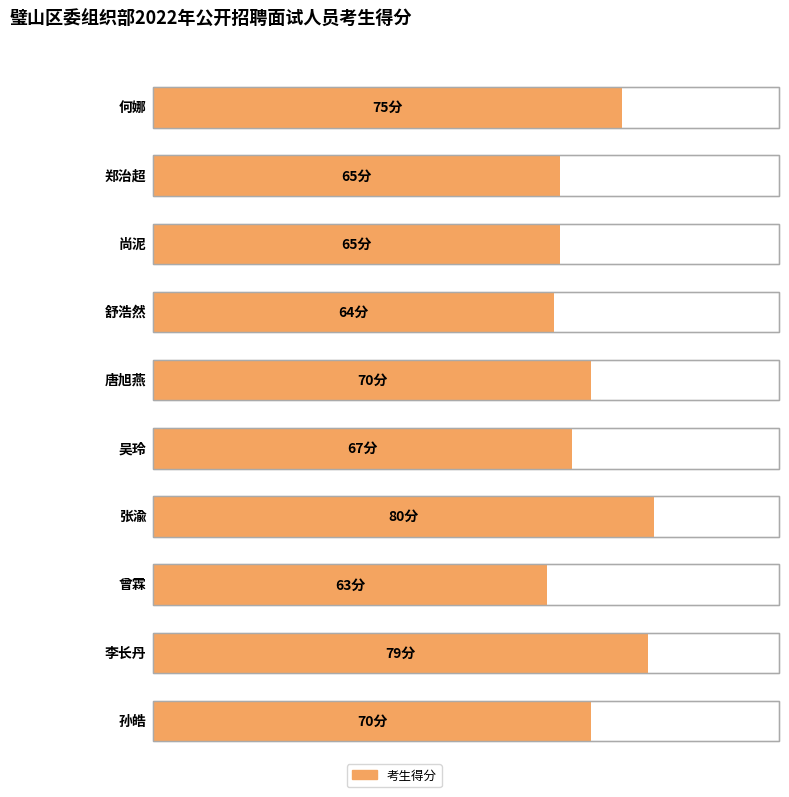

Rank the categories by value from highest to lowest.

张渝, 李长丹, 何娜, 唐旭燕, 孙皓, 吴玲, 郑治超, 尚泥, 舒浩然, 曾霖